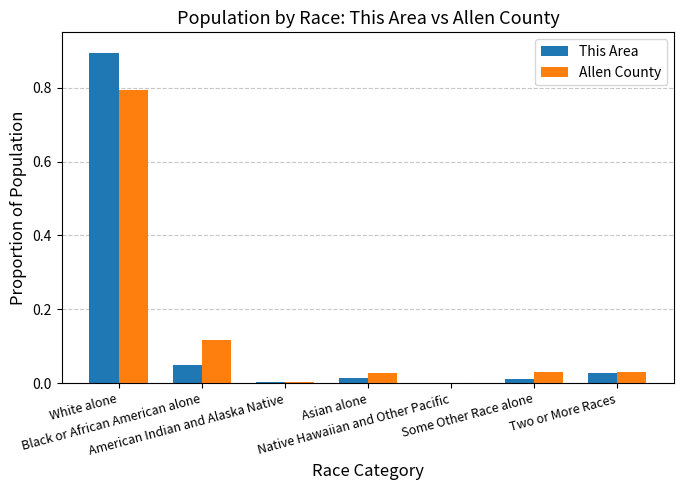

What are all the series names shown in the legend?

This Area, Allen County